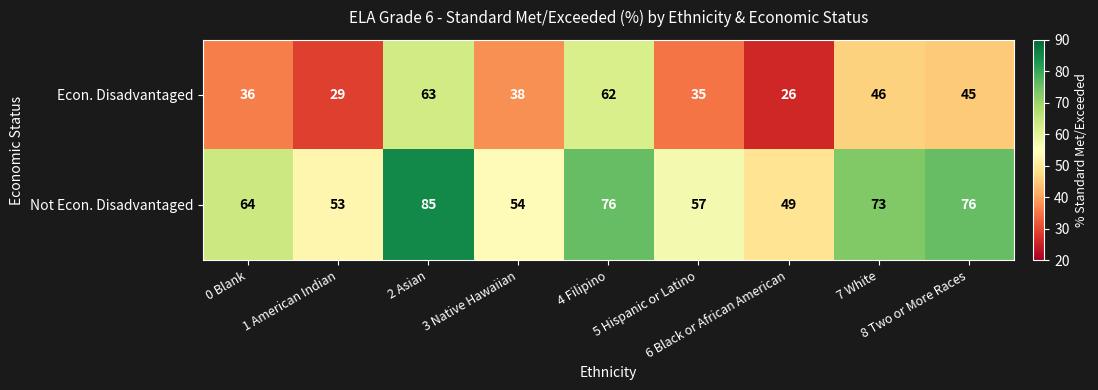

Which series has the widest spread of values?

Econ. Disadvantaged